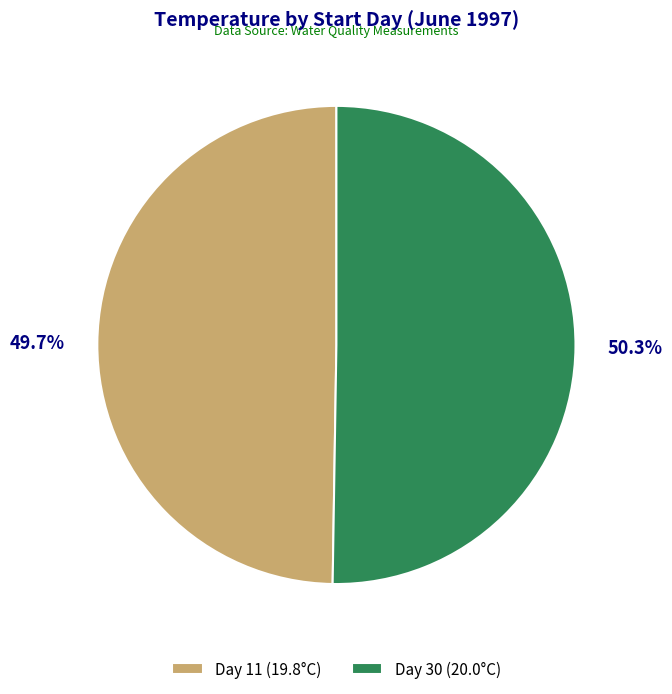

Approximately how many times larger is the value at Day 30 (20.0°C) compared to Day 11 (19.8°C)?

1.0